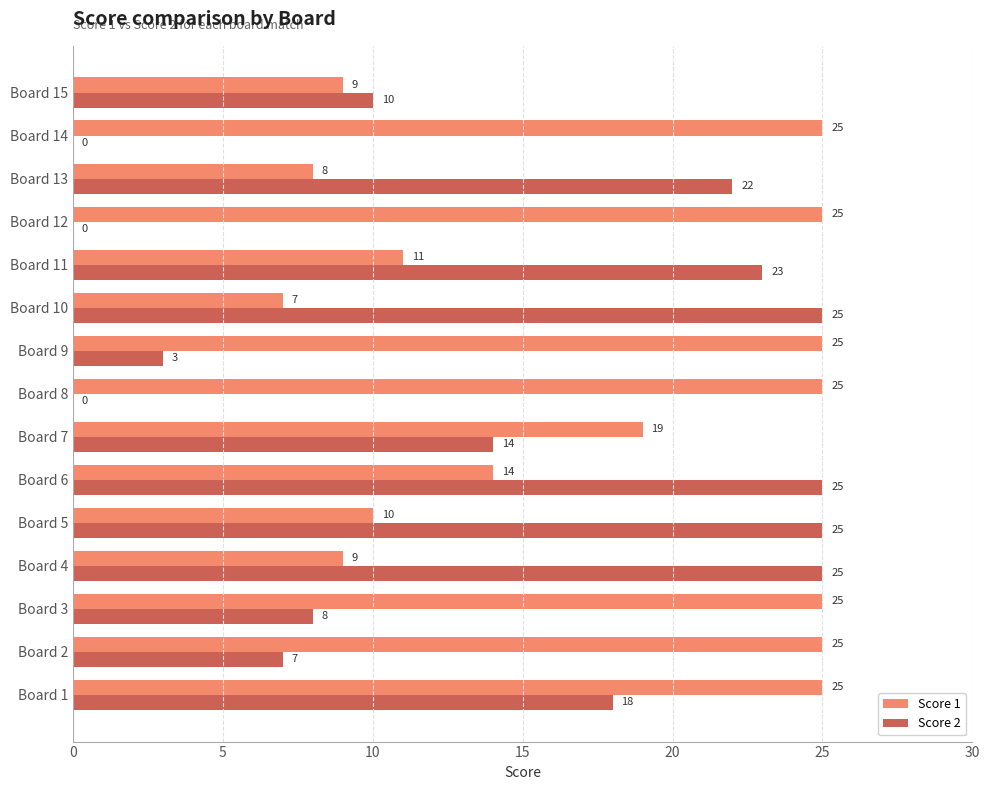

What is the approximate value of Score 2 at Board 1?

18